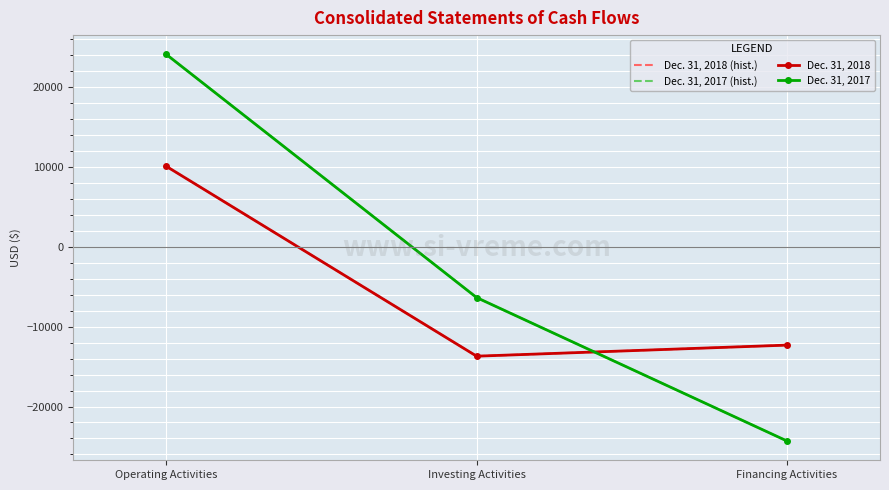

What is the highest value of the Dec. 31, 2018 series?

10097